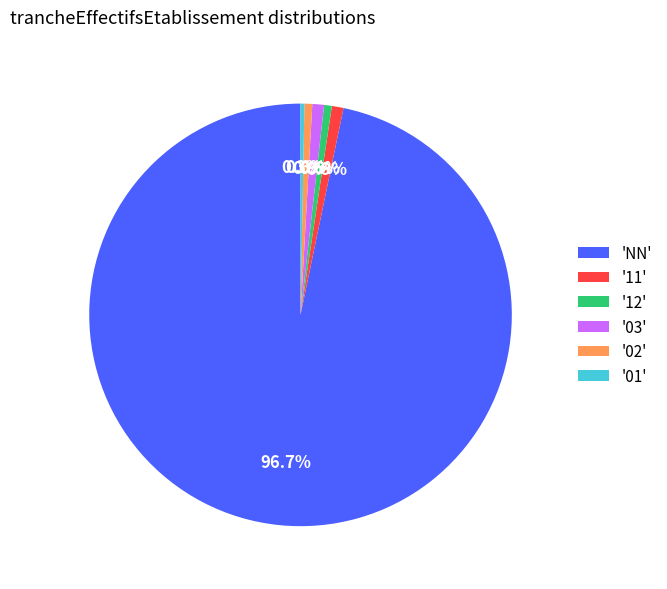

What is the largest slice in the pie chart?

'NN'